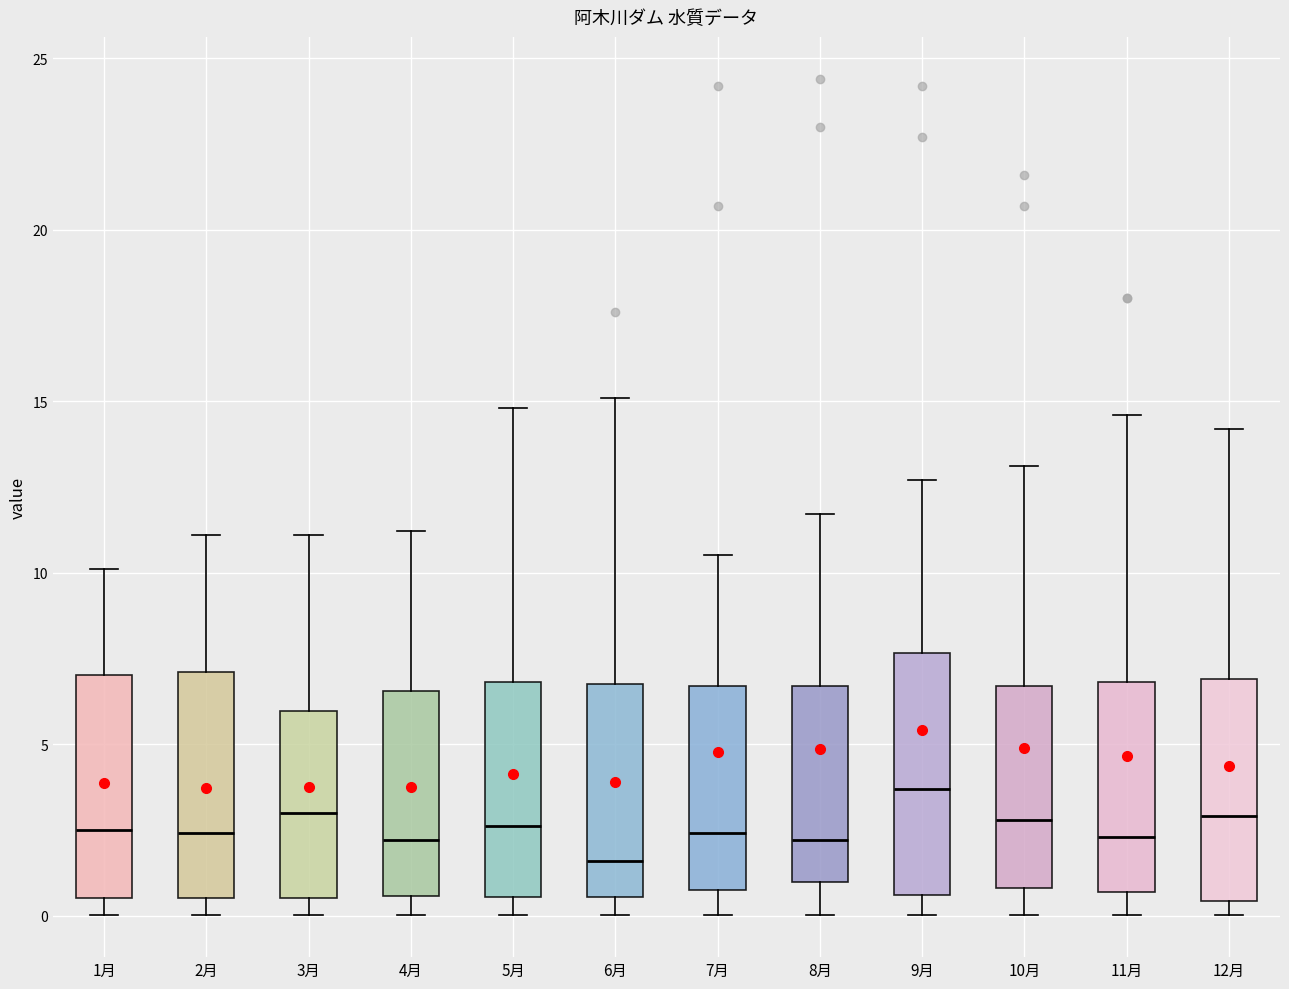

Where does the lower whisker of the box for 9月 end on the y-axis? The values are not printed on the chart, so give them approximately, as read against the axis.

0.0